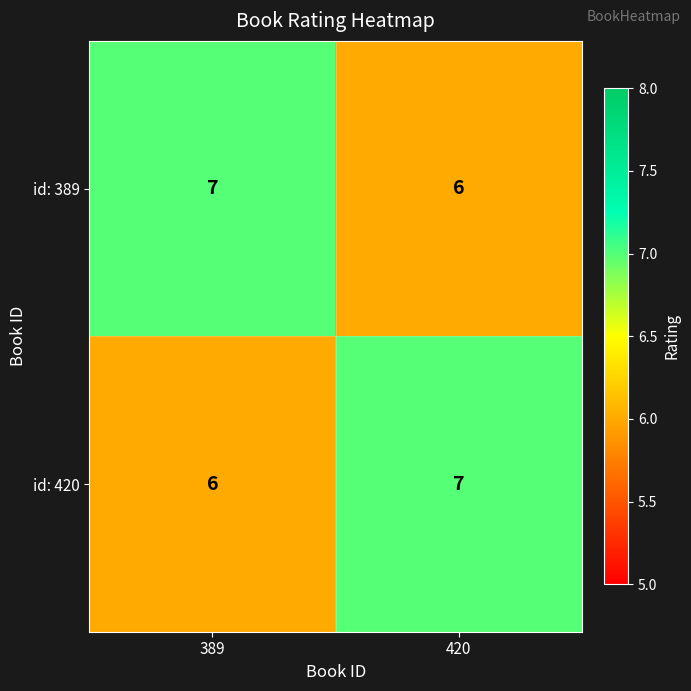

Count the number of categories in the chart.

2